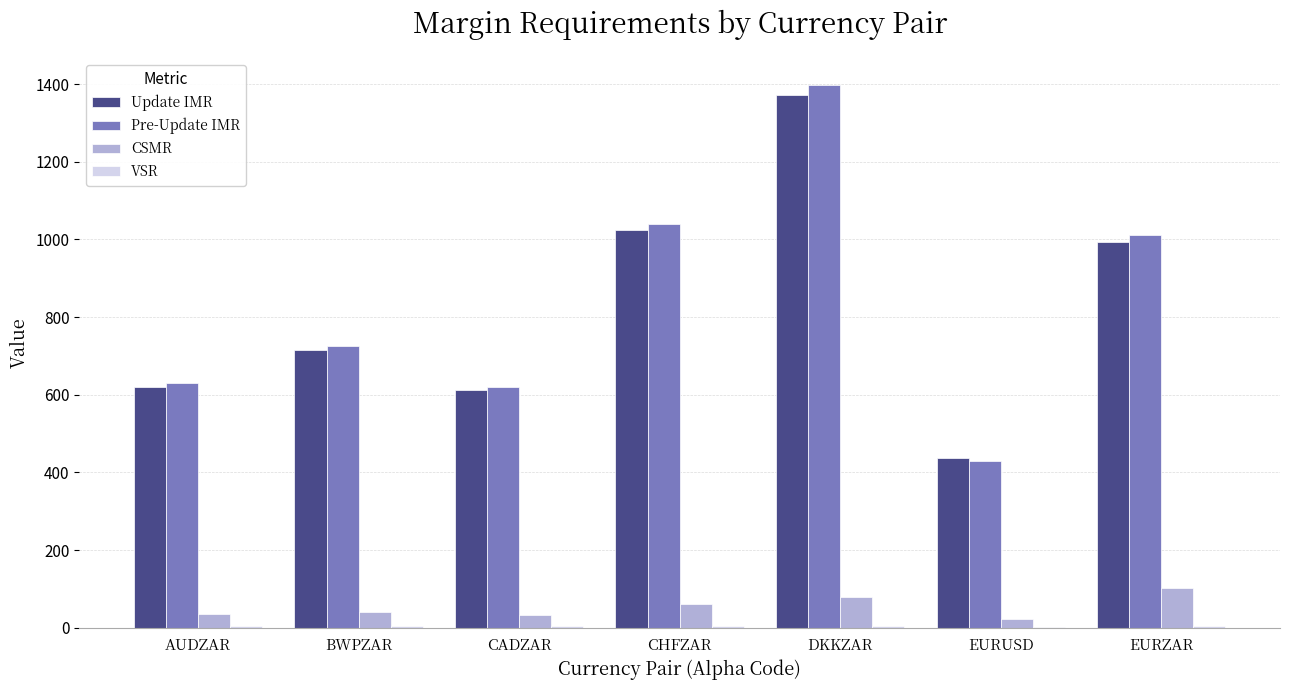

What is the highest value of the Pre-Update IMR series?

1397.0